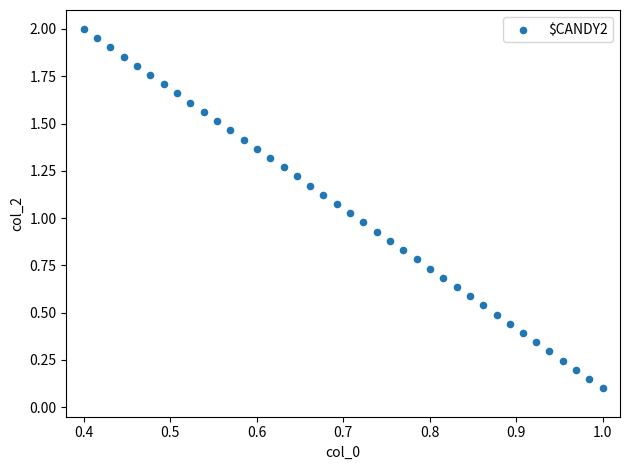

Count the number of points in this scatter plot.

40